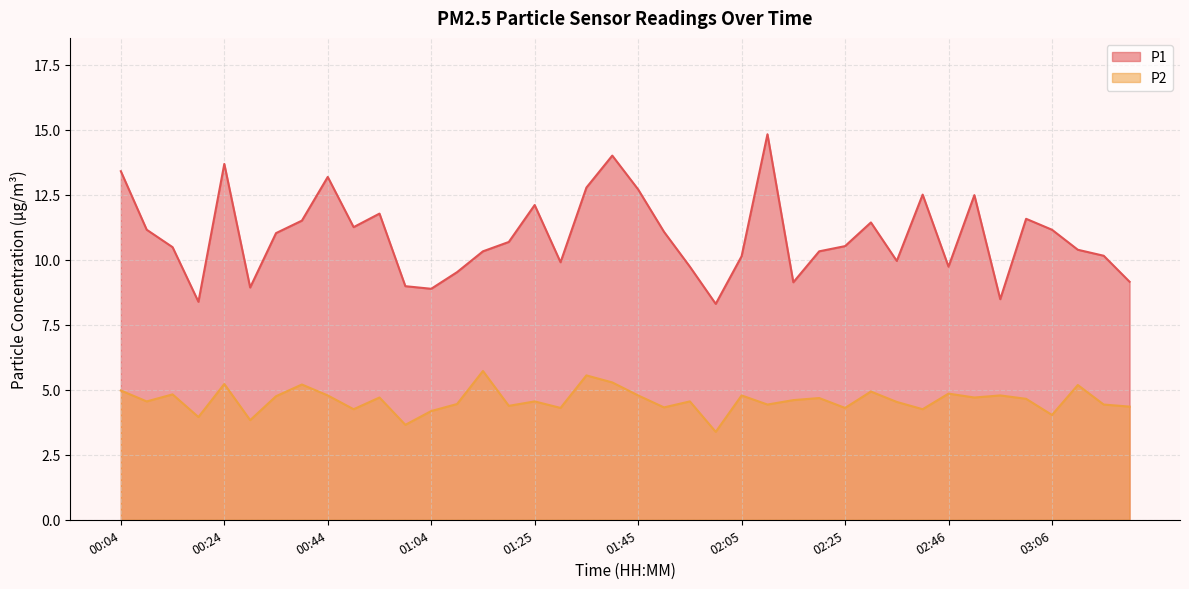

True or false: P1 and P2 intersect in this chart.

False